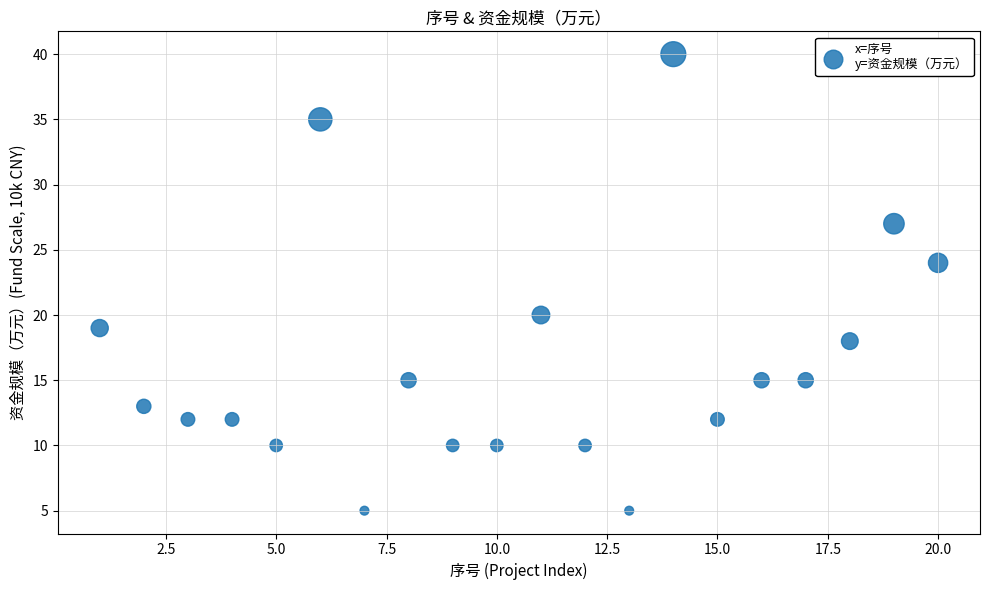

What is the range of X values (max minus min)?

19